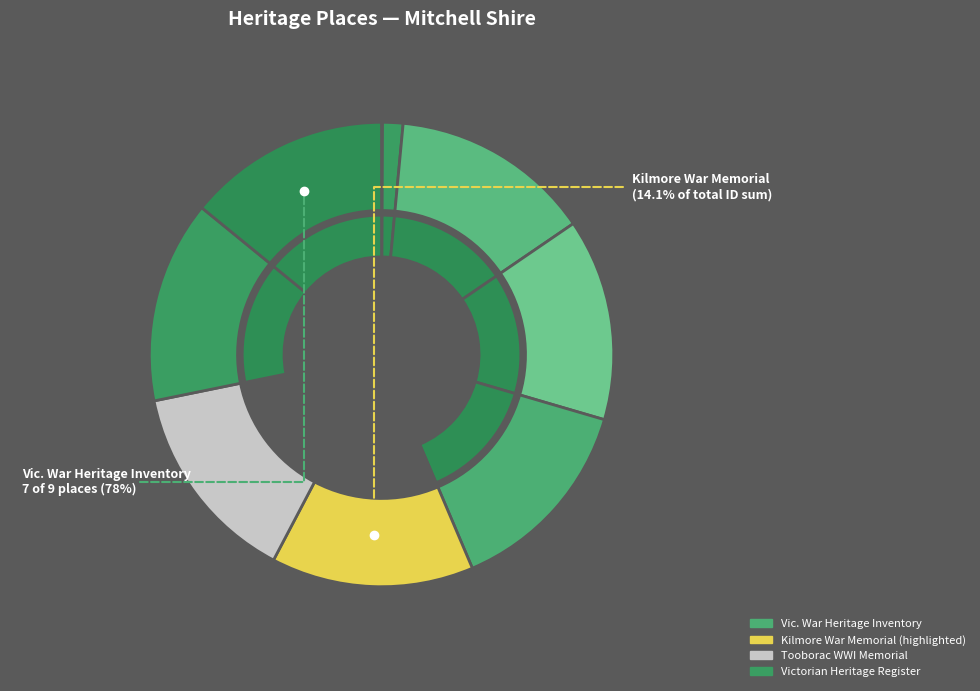

Does Seymour Railway Precinct account for over 50% of the chart?

No